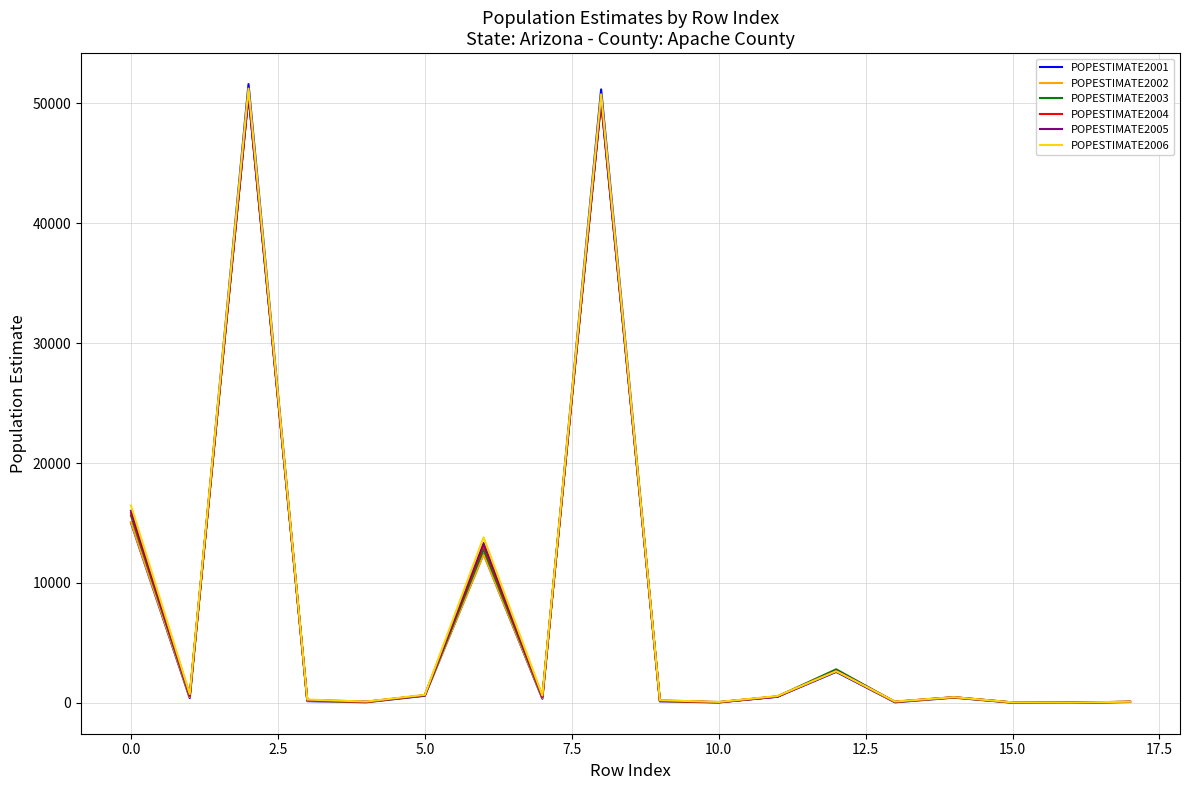

Which series has the largest range (max minus min)?

POPESTIMATE2001